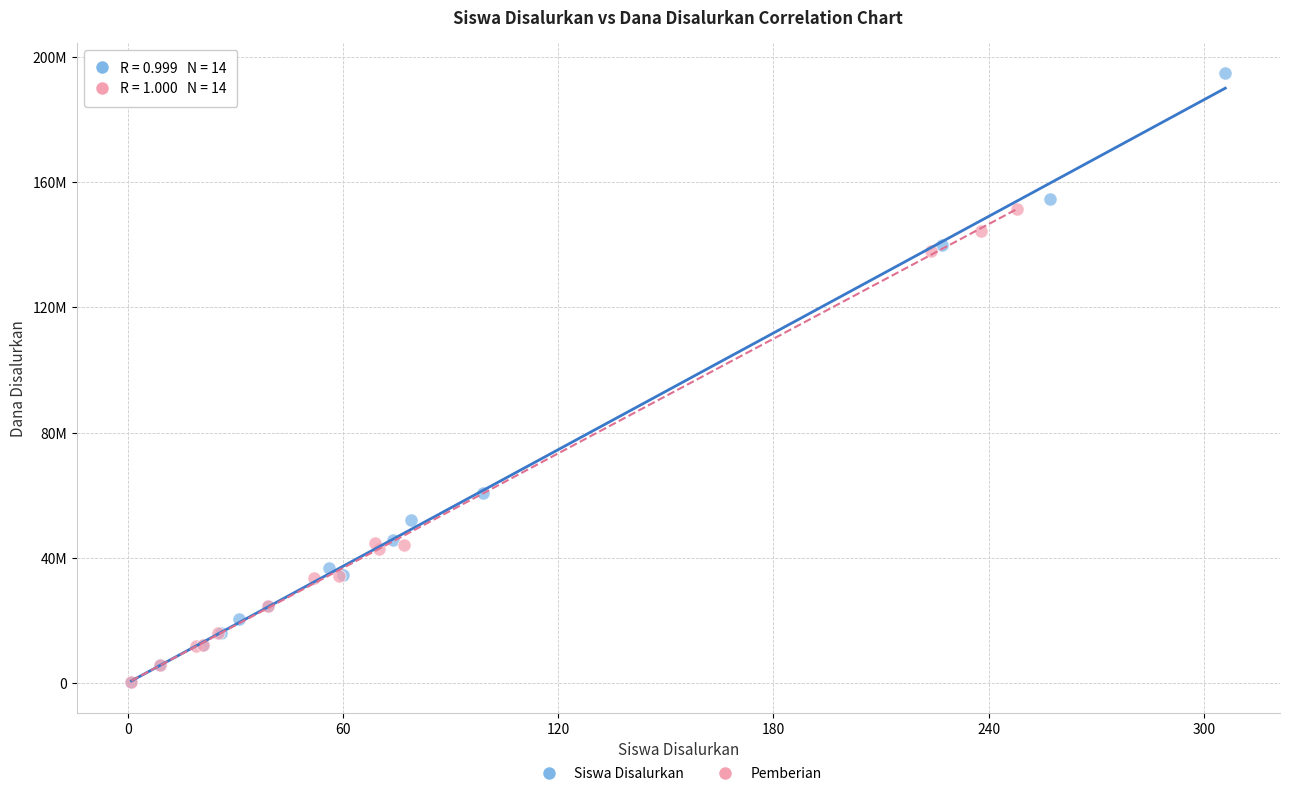

What are all the series names shown in the legend?

Siswa Disalurkan, Pemberian